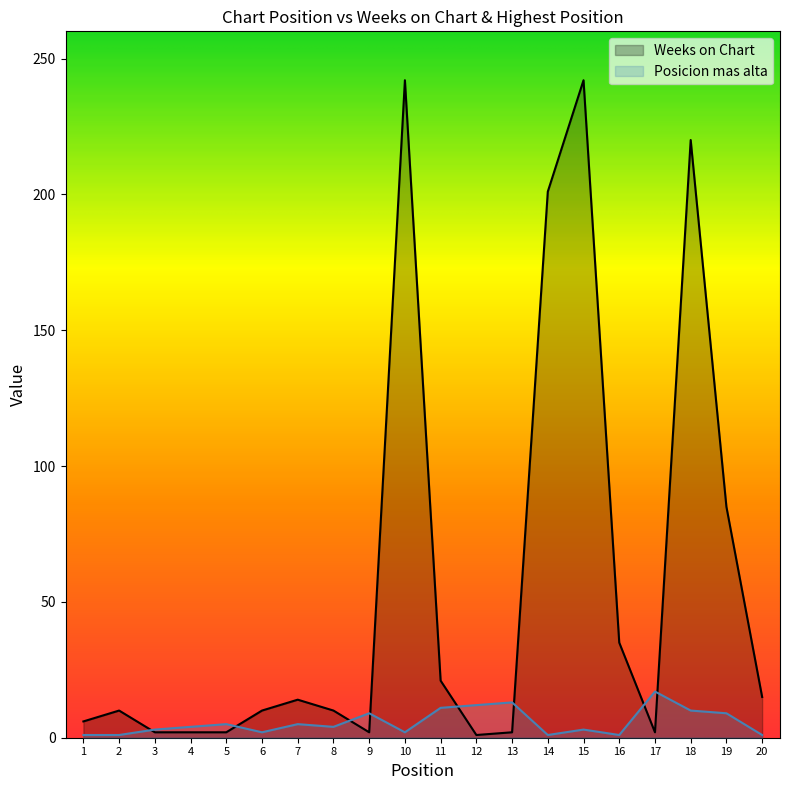

What are all the series names shown in the legend?

Weeks on Chart, Posicion mas alta